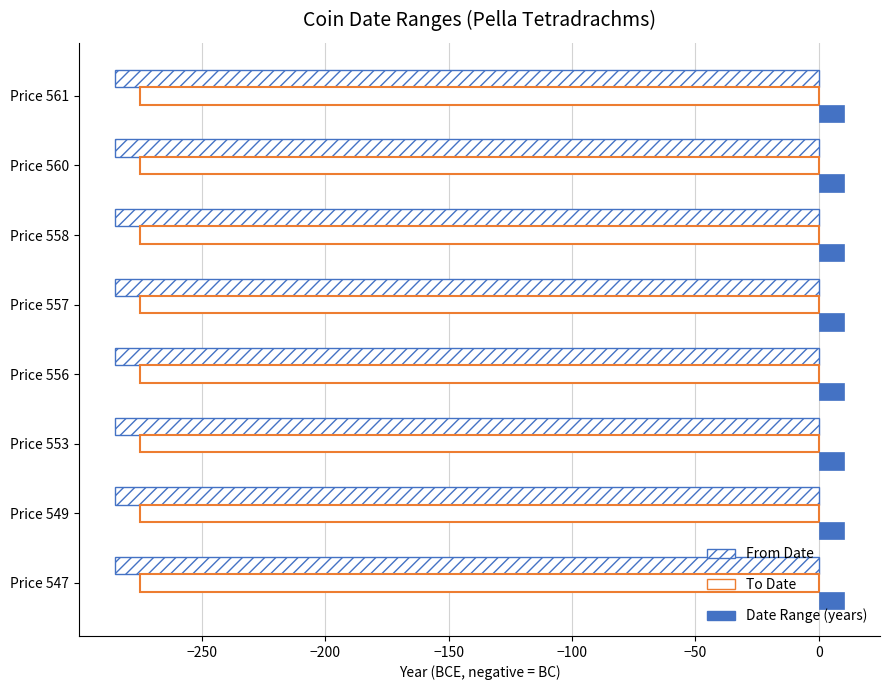

The value of To Date at Price 560 is -275. True or false?

True